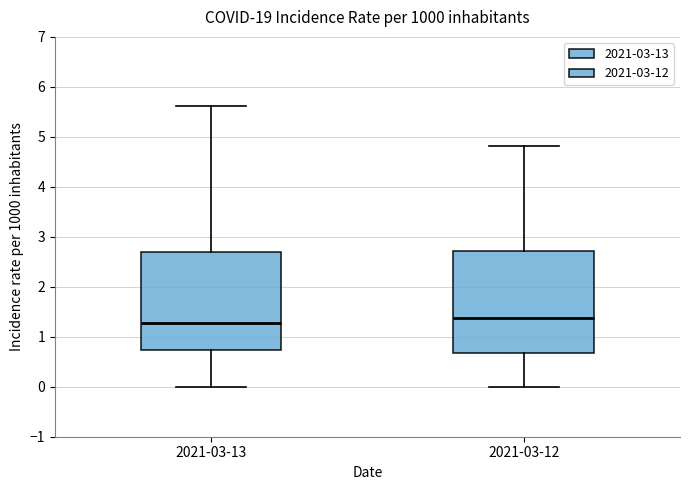

Which box's median line is the lowest?

2021-03-13